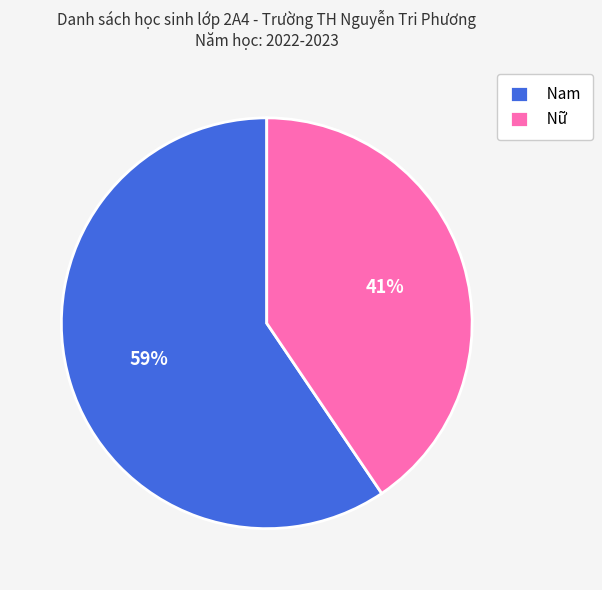

To the nearest percent, what percentage of the pie is Nam?

59%